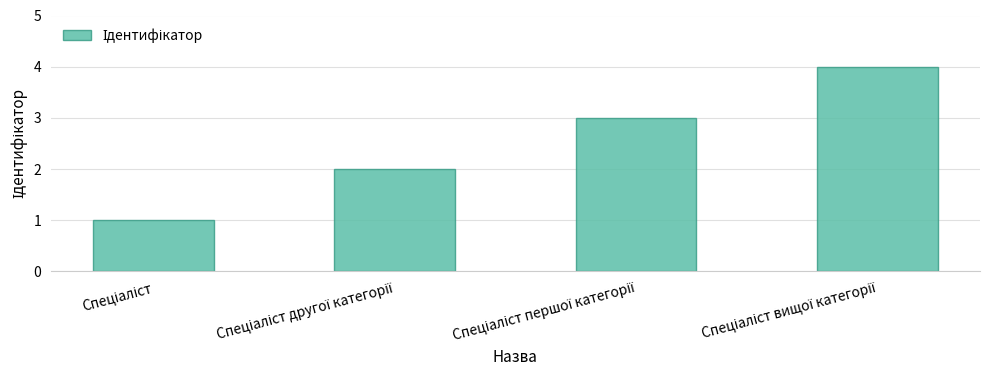

Does the chart contain any negative values?

No